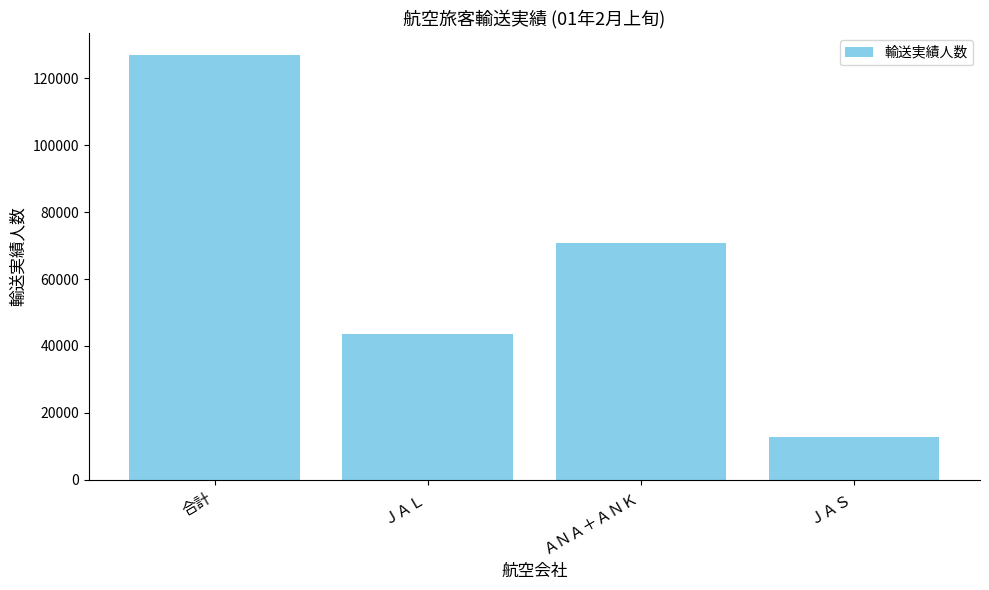

What is the change in value from 合計 to ＡＮＡ＋ＡＮＫ?

-56403